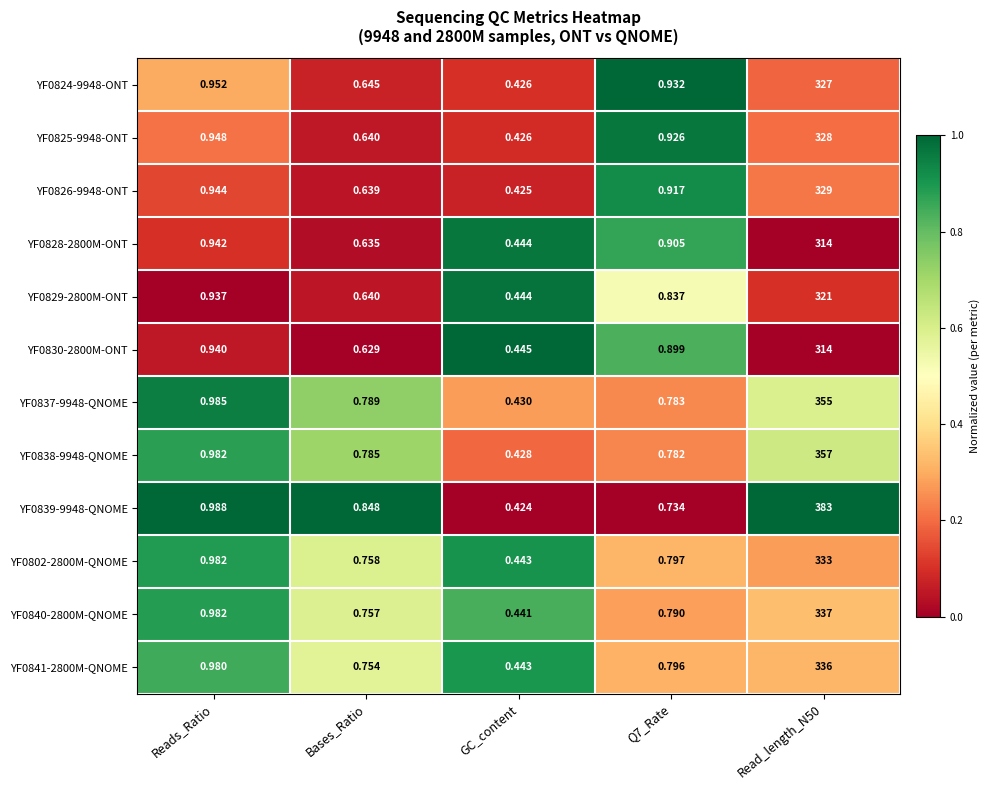

At which label does YF0841-2800M-QNOME reach its minimum?

GC_content